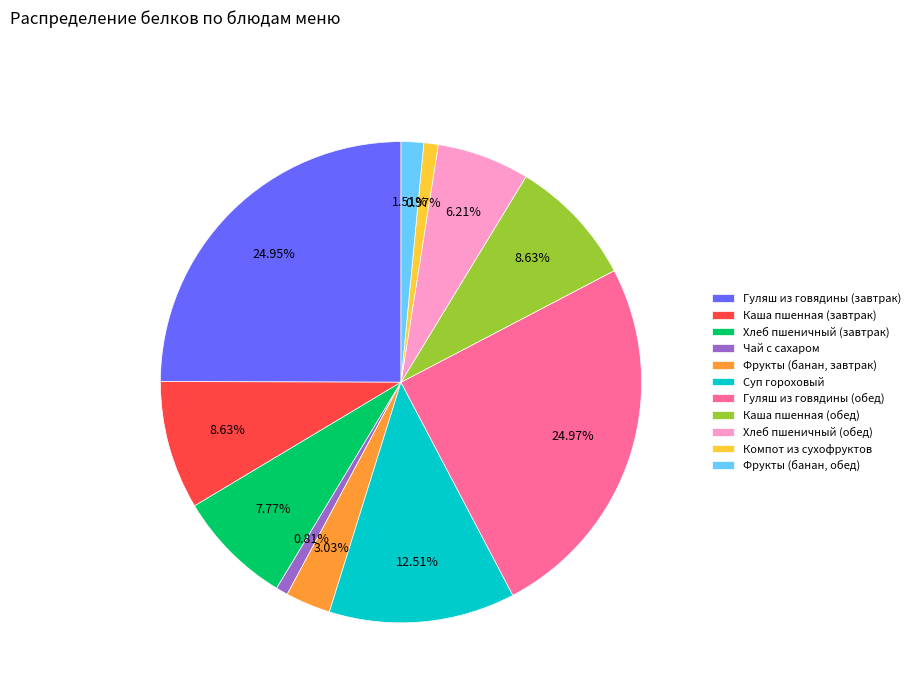

To the nearest percent, what is the difference between the Каша пшенная (завтрак) and Компот из сухофруктов slice percentages?

8%